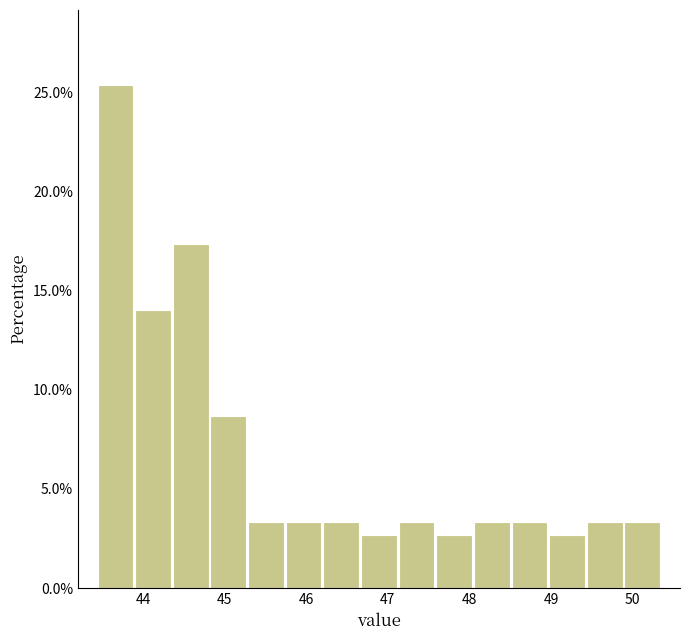

Reading left to right, transcribe this chart: for each bar, give the range it covers on the x-axis and its height. Neither the bar edges nor the heights are printed on the chart, so give them approximately, as read against the axes.

43.4 to 43.9: 25.5
43.9 to 44.4: 14.0
44.4 to 44.8: 17.5
44.8 to 45.3: 8.5
45.3 to 45.7: 3.5
45.7 to 46.2: 3.5
46.2 to 46.7: 3.5
46.7 to 47.1: 2.5
47.1 to 47.6: 3.5
47.6 to 48.0: 2.5
48.0 to 48.5: 3.5
48.5 to 49.0: 3.5
49.0 to 49.4: 2.5
49.4 to 49.9: 3.5
49.9 to 50.4: 3.5